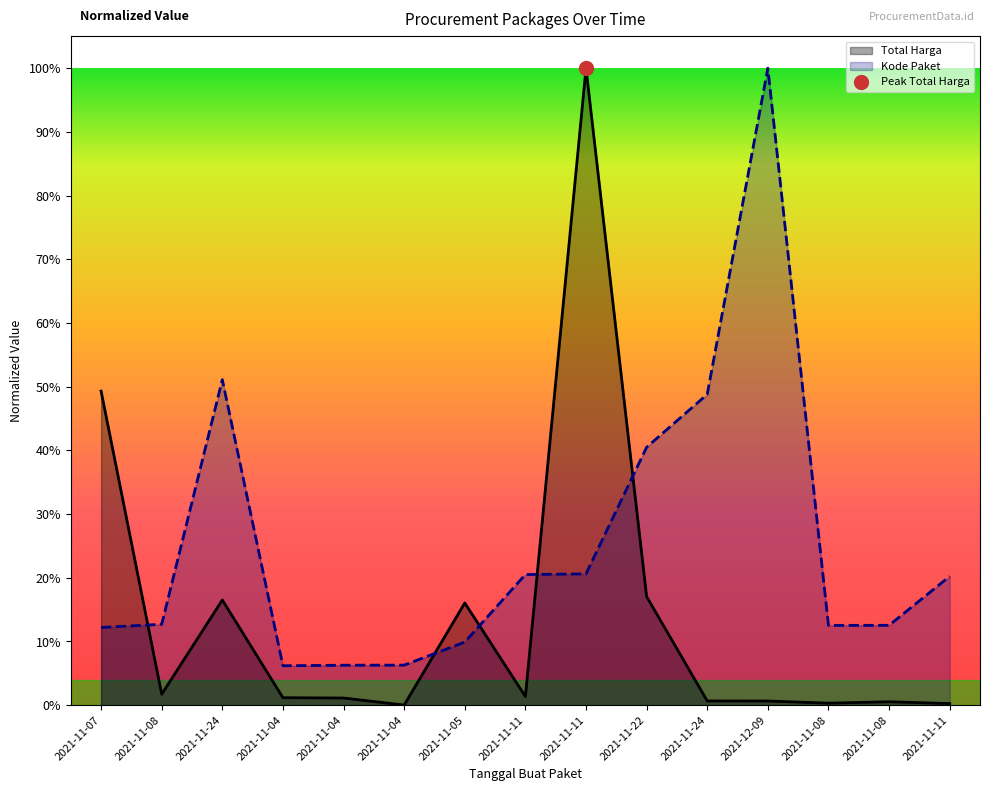

True or false: Total Harga has a value of 0.0 at 2021-11-11.

False